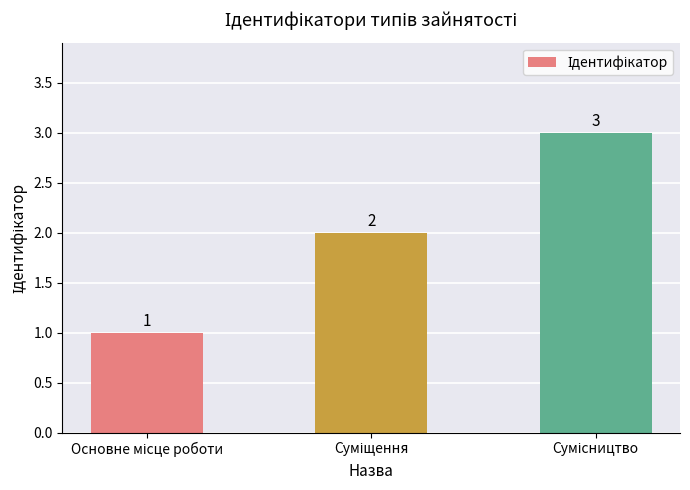

How many values are between 1 and 3?

3